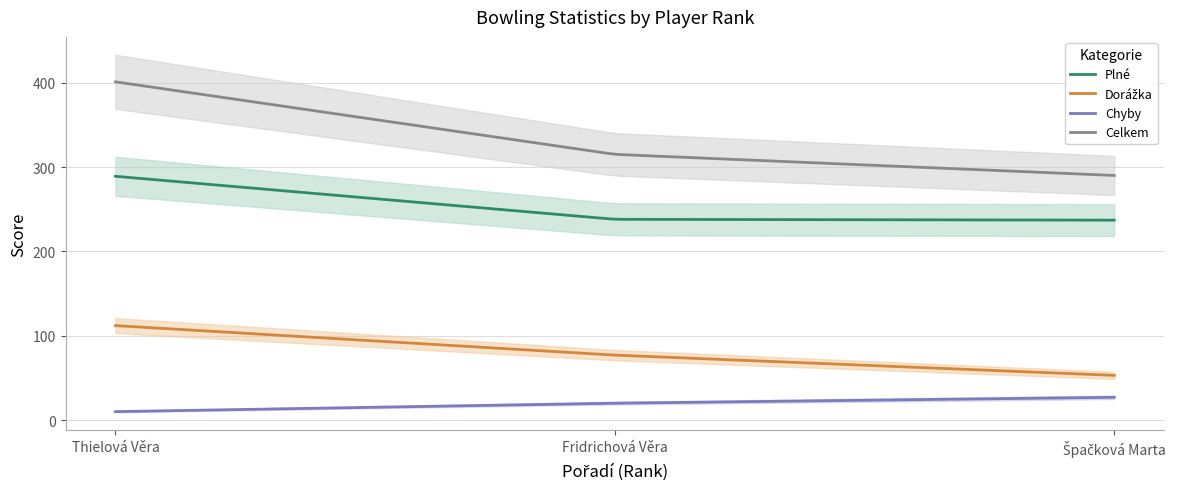

Rank the series by their average value, from highest to lowest.

Celkem, Plné, Dorážka, Chyby